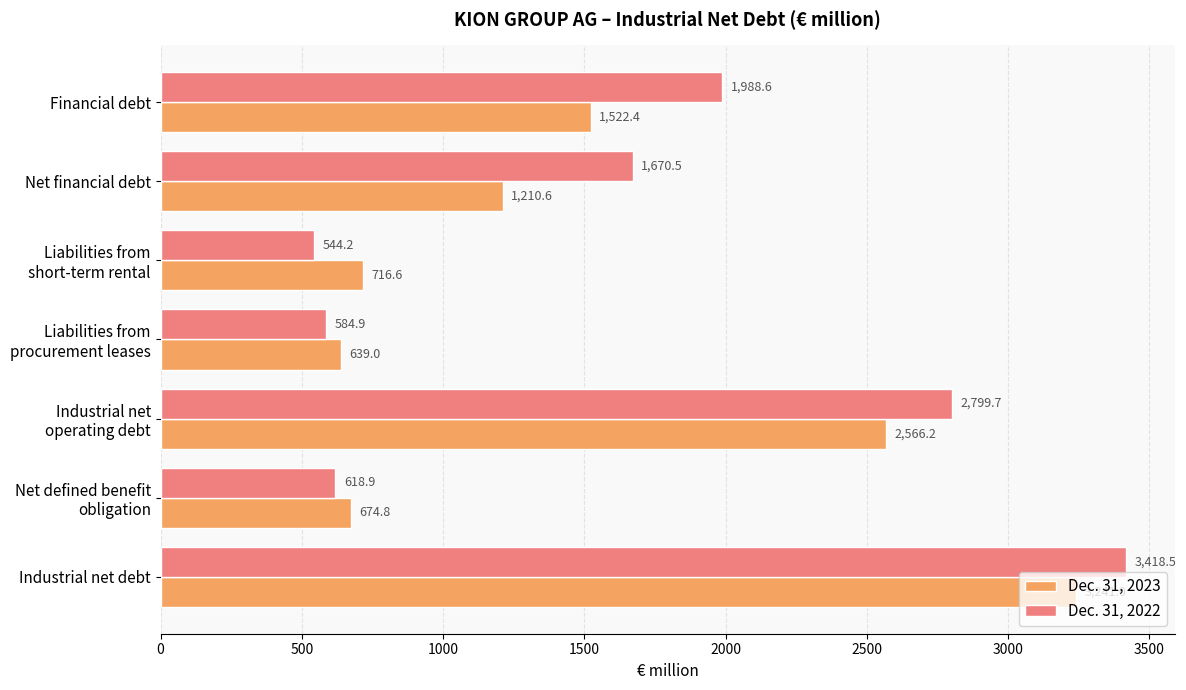

At how many categories does at least one series exceed 1319?

4